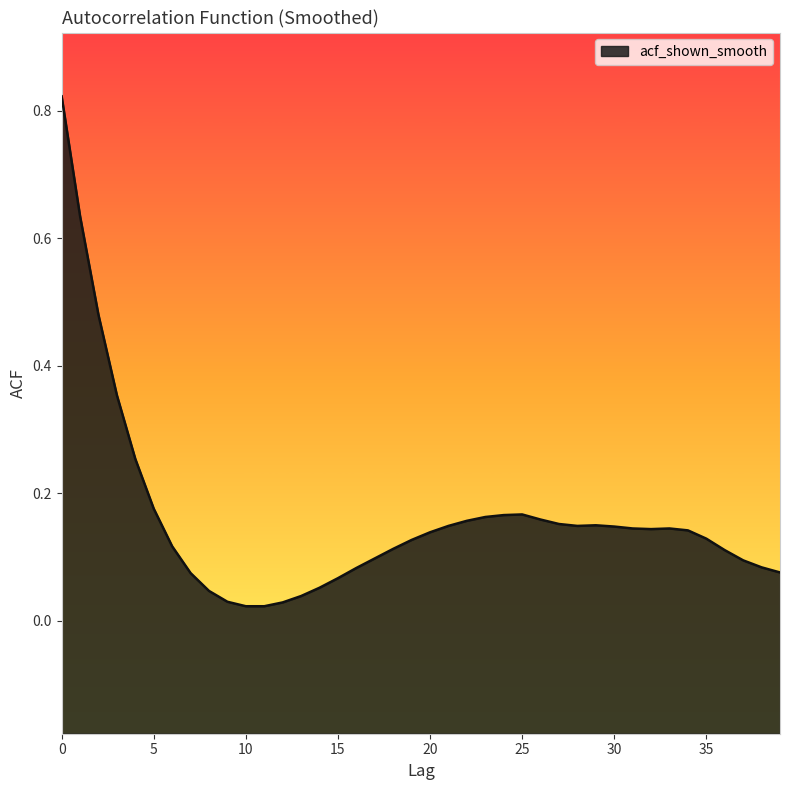

Reading left to right, what are all the values shown in this chart?

0.8	0.6	0.5	0.4	0.3	0.2	0.1	0.1	0.0	0.0	0.0	0.0	0.0	0.0	0.1	0.1	0.1	0.1	0.1	0.1	0.1	0.1	0.2	0.2	0.2	0.2	0.2	0.2	0.1	0.1	0.1	0.1	0.1	0.1	0.1	0.1	0.1	0.1	0.1	0.1